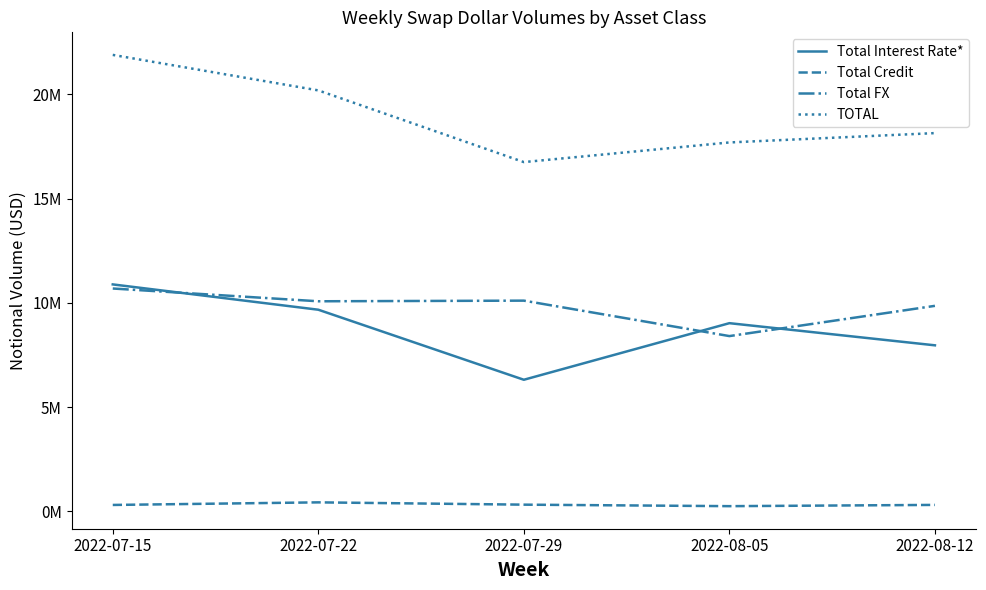

Which series has the largest range (max minus min)?

TOTAL